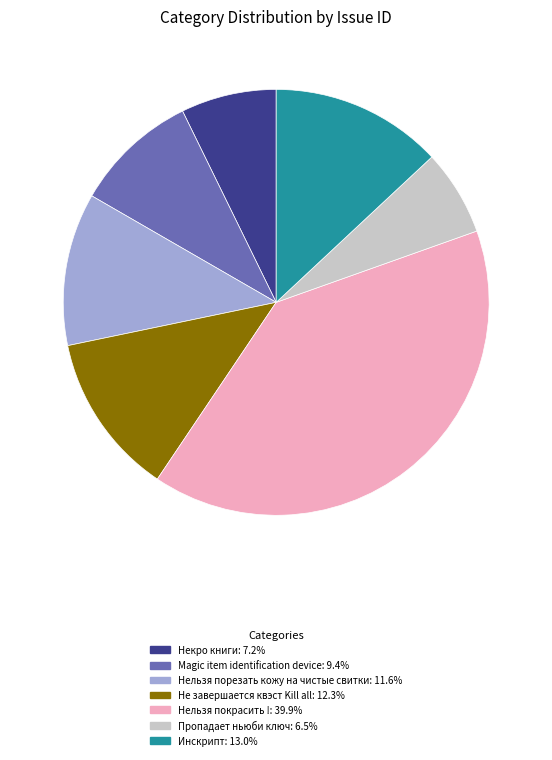

Do Не завершается квэст Kill all and Magic item identification device together represent more than half of the pie?

No